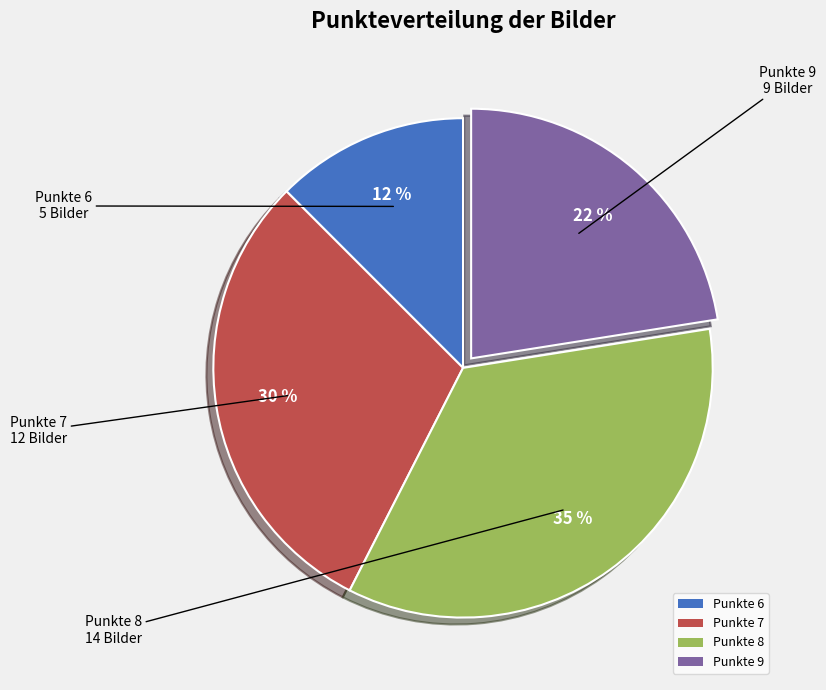

Which has a higher value, Punkte 8 or Punkte 6?

Punkte 8